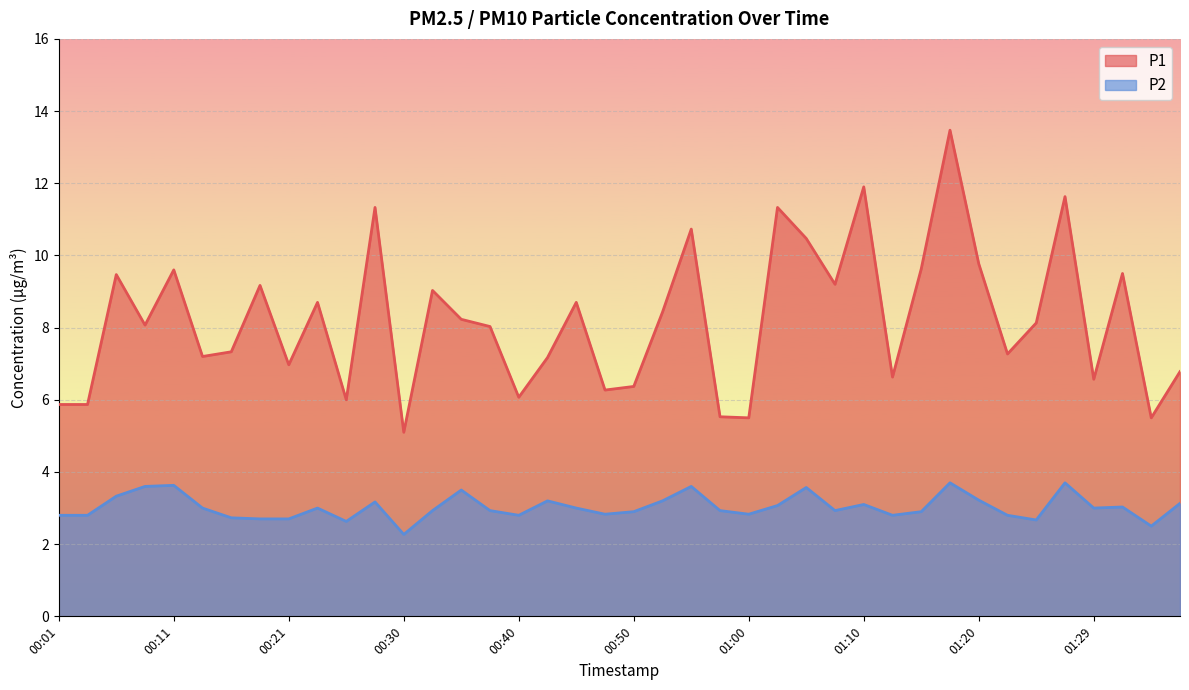

The value of P2 at 00:43 is 3.2. True or false?

True